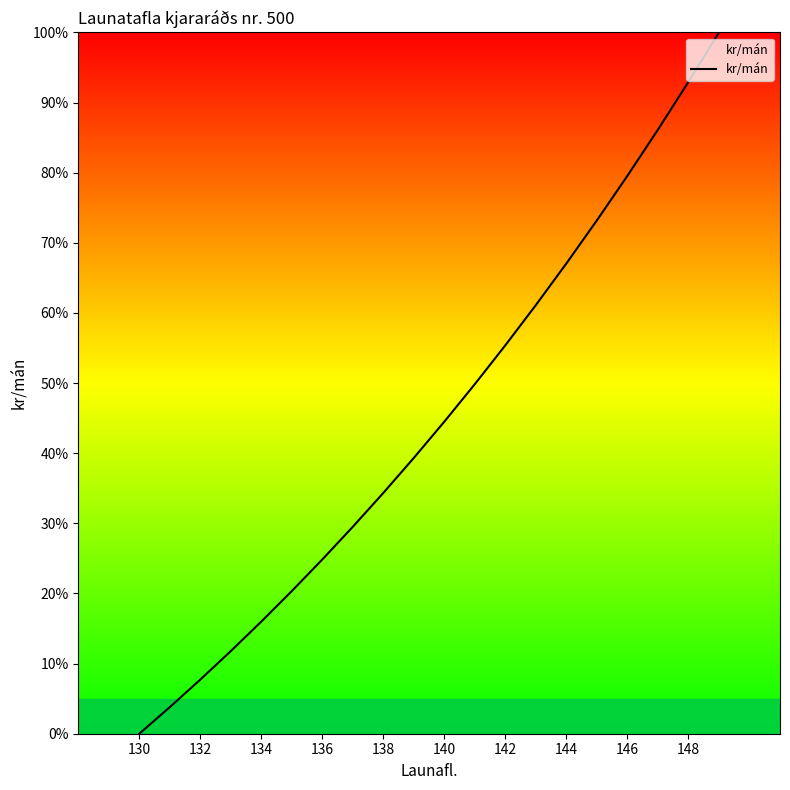

Reading left to right, extract all data points from this chart.

0.0	3.8	7.7	11.8	16.0	20.3	24.9	29.5	34.3	39.3	44.5	49.9	55.4	61.1	67.1	73.2	79.6	86.1	93.0	100.0